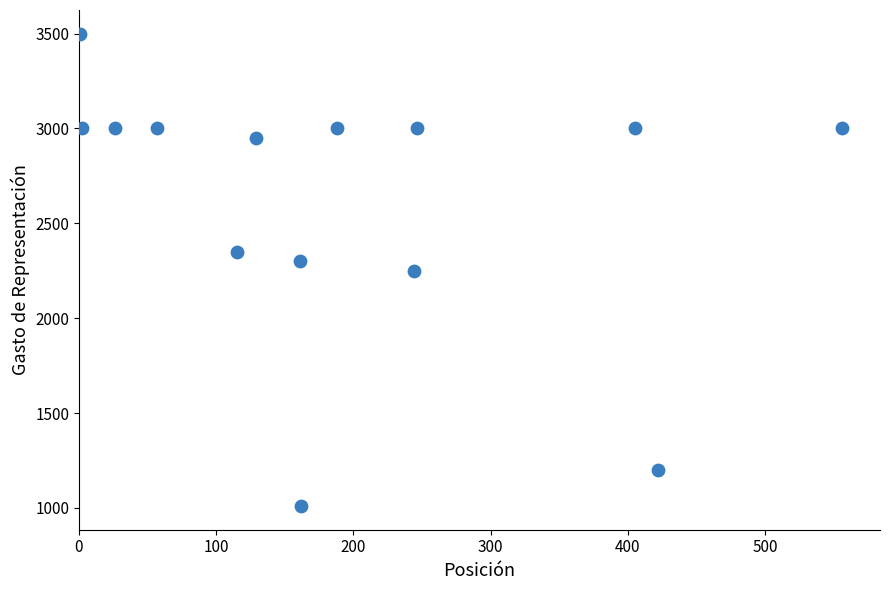

What is the range of X values (max minus min)?

555